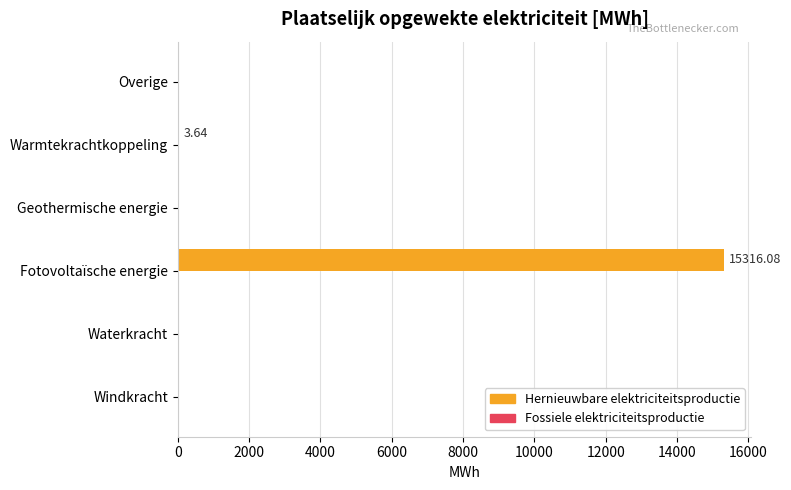

What is the sum of all values?

15319.7